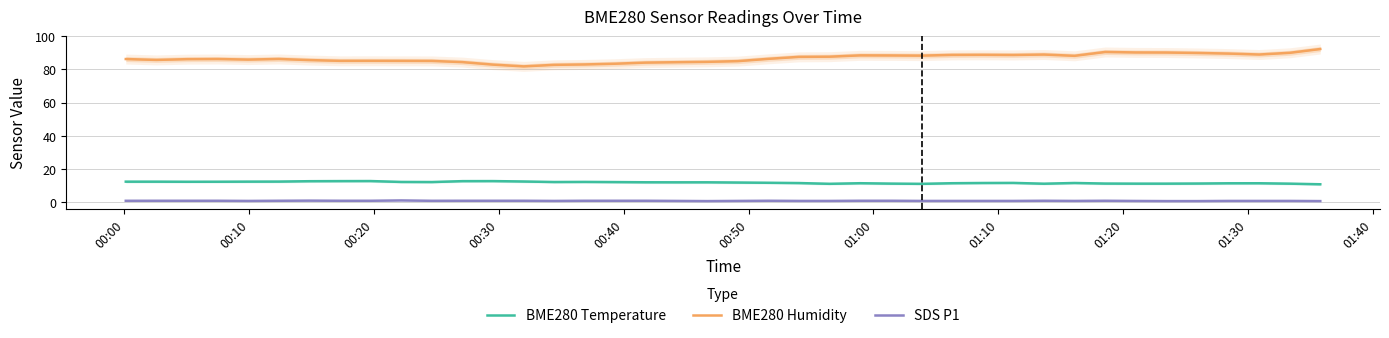

Reading left to right, list all the values displayed in this chart.

BME280 Temperature: 12.5	12.5	12.4	12.5	12.5	12.6	12.8	12.8	12.9	12.3	12.3	12.8	12.8	12.6	12.3	12.3	12.2	12.1	12.1	12.1	12.0	11.8	11.7	11.2	11.6	11.3	11.2	11.6	11.7	11.8	11.3	11.7	11.4	11.3	11.3	11.4	11.5	11.5	11.3	10.9
BME280 Humidity: 86.3	85.8	86.2	86.3	86.0	86.3	85.7	85.2	85.2	85.2	85.2	84.4	82.9	81.9	82.8	83.0	83.5	84.2	84.4	84.6	85.0	86.4	87.6	87.7	88.5	88.5	88.3	88.8	88.8	88.7	89.0	88.2	90.5	90.3	90.2	89.9	89.6	89.0	90.0	92.3
SDS P1: 1.0	1.0	1.0	1.0	0.9	1.0	1.1	1.0	1.0	1.2	1.0	1.0	1.0	1.0	0.9	1.0	1.0	1.0	0.9	0.8	0.9	1.0	0.9	0.9	1.0	1.0	0.9	0.9	0.9	0.9	1.0	0.9	1.0	0.9	0.8	0.8	0.9	0.9	0.9	0.8